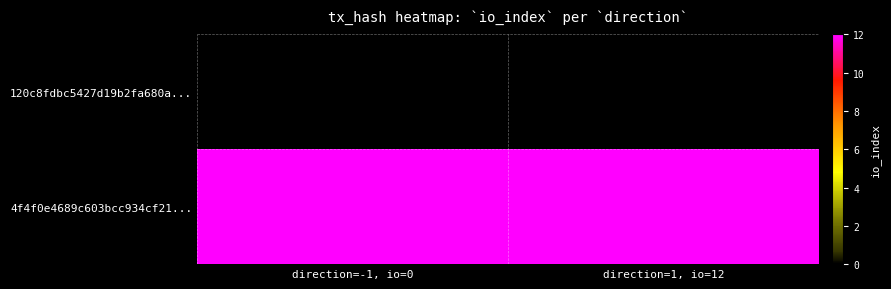

Reading left to right, transcribe all the data shown in this chart.

120c8fdbc5427d19b2fa680a...: direction=-1, io=0=0	direction=1, io=12=0
4f4f0e4689c603bcc934cf21...: direction=-1, io=0=12	direction=1, io=12=12